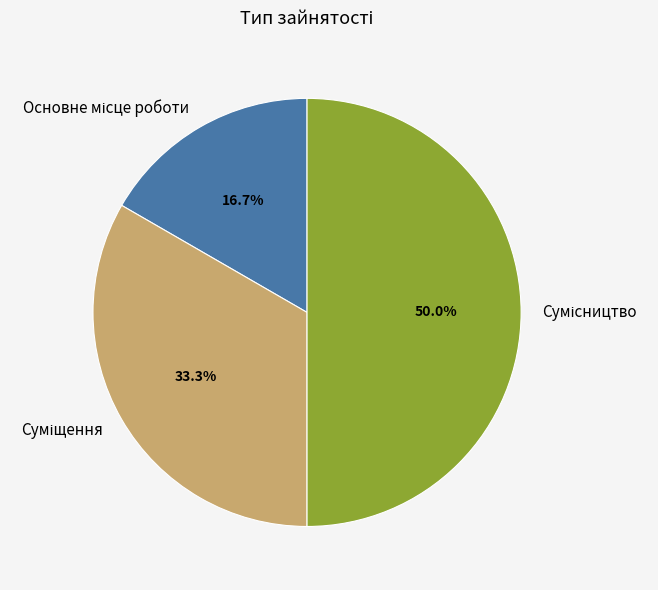

What is the change in value from Основне місце роботи to Суміщення?

+1